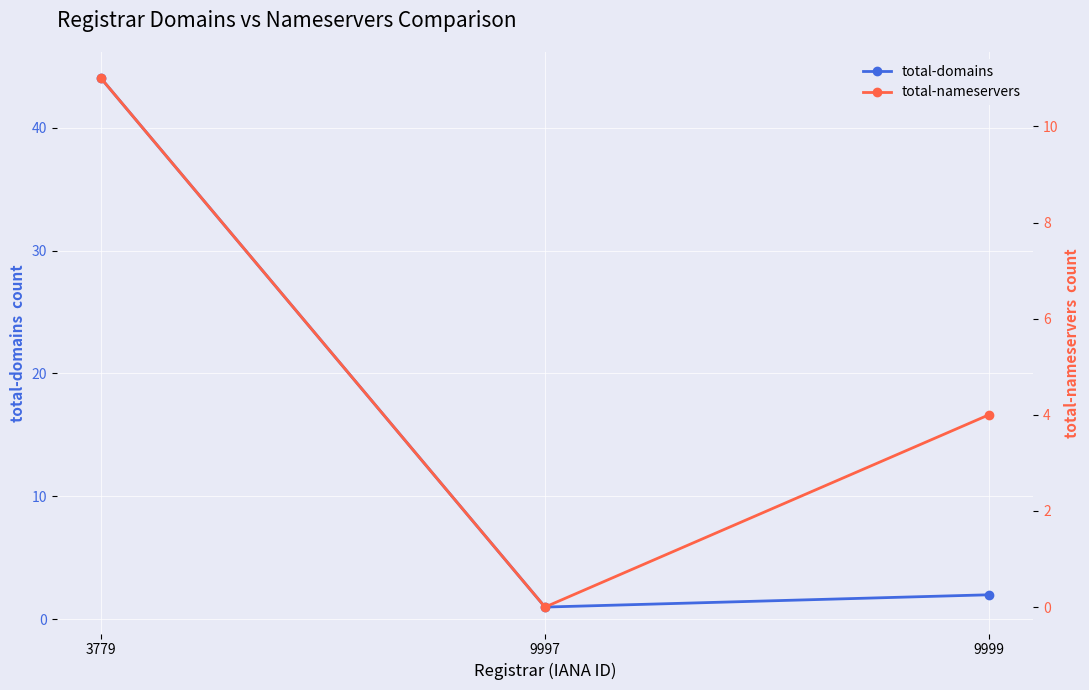

What is the difference between the second highest and minimum values in the total-nameservers series?

4